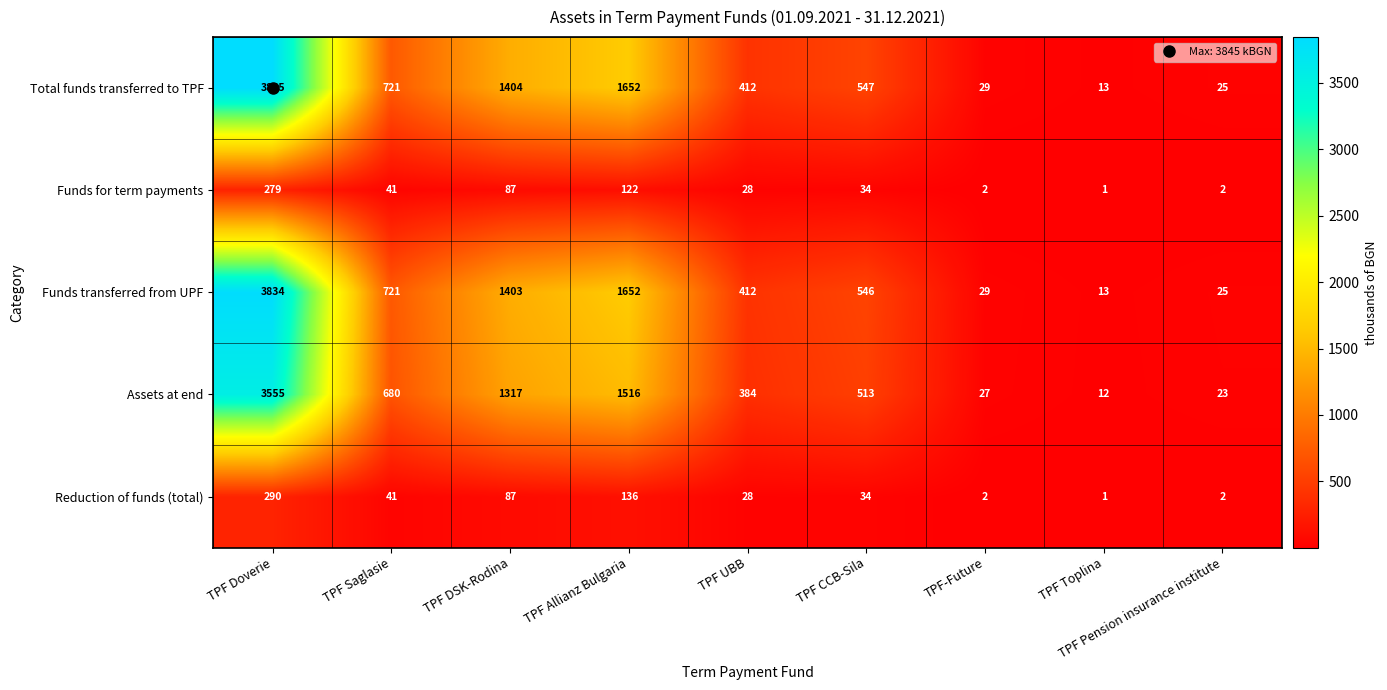

List the labels in order of Total funds transferred to TPF value, smallest first.

TPF Toplina, TPF Pension insurance institute, TPF-Future, TPF UBB, TPF CCB-Sila, TPF Saglasie, TPF DSK-Rodina, TPF Allianz Bulgaria, TPF Doverie